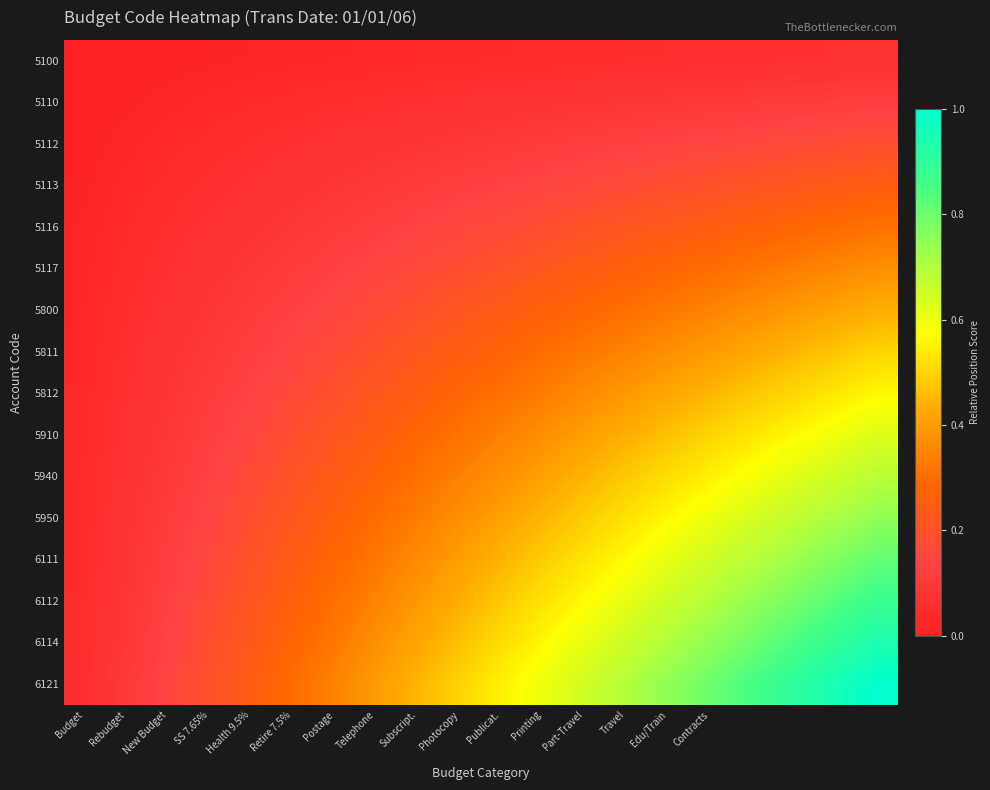

Reading left to right, extract all data points from this chart.

5100: 0.0	0.0	0.0	0.0	0.0	0.0	0.0	0.0	0.0	0.0	0.0	0.0	0.0	0.0	0.0	0.1	0.1	0.1	0.1	0.1
5110: 0.0	0.0	0.0	0.0	0.0	0.0	0.0	0.1	0.1	0.1	0.1	0.1	0.1	0.1	0.1	0.1	0.1	0.1	0.1	0.1
5112: 0.0	0.0	0.0	0.0	0.0	0.1	0.1	0.1	0.1	0.1	0.1	0.1	0.1	0.1	0.1	0.1	0.2	0.2	0.2	0.2
5113: 0.0	0.0	0.0	0.1	0.1	0.1	0.1	0.1	0.1	0.1	0.1	0.1	0.2	0.2	0.2	0.2	0.2	0.2	0.2	0.2
5116: 0.0	0.0	0.0	0.1	0.1	0.1	0.1	0.1	0.1	0.2	0.2	0.2	0.2	0.2	0.2	0.2	0.3	0.3	0.3	0.3
5117: 0.0	0.0	0.1	0.1	0.1	0.1	0.1	0.1	0.2	0.2	0.2	0.2	0.2	0.3	0.3	0.3	0.3	0.3	0.4	0.4
5800: 0.0	0.0	0.1	0.1	0.1	0.1	0.2	0.2	0.2	0.2	0.2	0.3	0.3	0.3	0.3	0.3	0.4	0.4	0.4	0.4
5811: 0.0	0.1	0.1	0.1	0.1	0.1	0.2	0.2	0.2	0.2	0.3	0.3	0.3	0.3	0.4	0.4	0.4	0.5	0.5	0.5
5812: 0.0	0.1	0.1	0.1	0.1	0.2	0.2	0.2	0.3	0.3	0.3	0.3	0.4	0.4	0.4	0.5	0.5	0.5	0.5	0.6
5910: 0.0	0.1	0.1	0.1	0.2	0.2	0.2	0.2	0.3	0.3	0.3	0.4	0.4	0.4	0.5	0.5	0.5	0.6	0.6	0.6
5940: 0.0	0.1	0.1	0.1	0.2	0.2	0.2	0.3	0.3	0.3	0.4	0.4	0.4	0.5	0.5	0.6	0.6	0.6	0.7	0.7
5950: 0.0	0.1	0.1	0.1	0.2	0.2	0.3	0.3	0.3	0.4	0.4	0.5	0.5	0.5	0.6	0.6	0.6	0.7	0.7	0.8
6111: 0.0	0.1	0.1	0.2	0.2	0.2	0.3	0.3	0.4	0.4	0.4	0.5	0.5	0.6	0.6	0.7	0.7	0.7	0.8	0.8
6112: 0.0	0.1	0.1	0.2	0.2	0.3	0.3	0.3	0.4	0.4	0.5	0.5	0.6	0.6	0.7	0.7	0.7	0.8	0.8	0.9
6114: 0.0	0.1	0.1	0.2	0.2	0.3	0.3	0.4	0.4	0.5	0.5	0.6	0.6	0.7	0.7	0.8	0.8	0.8	0.9	0.9
6121: 0.1	0.1	0.1	0.2	0.2	0.3	0.3	0.4	0.5	0.5	0.6	0.6	0.7	0.7	0.8	0.8	0.8	0.9	0.9	1.0